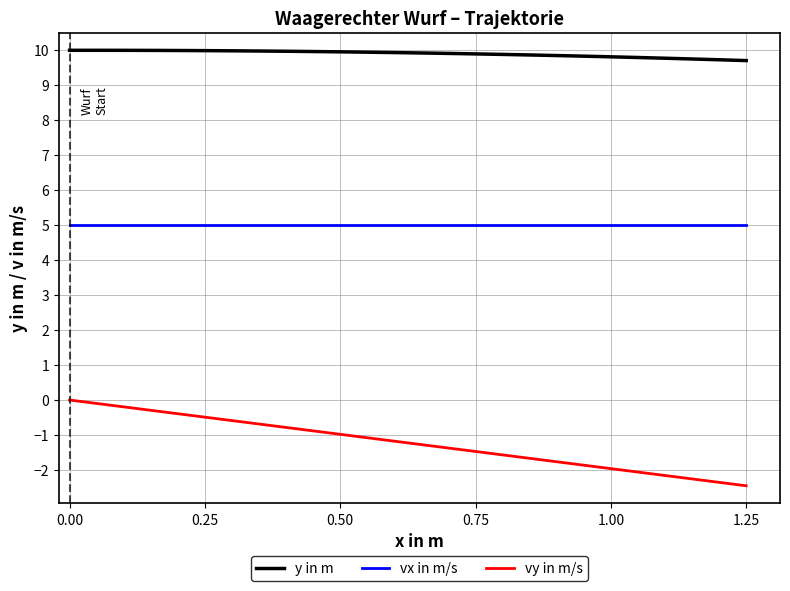

List the series in order of their peak value, lowest first.

vy in m/s, vx in m/s, y in m